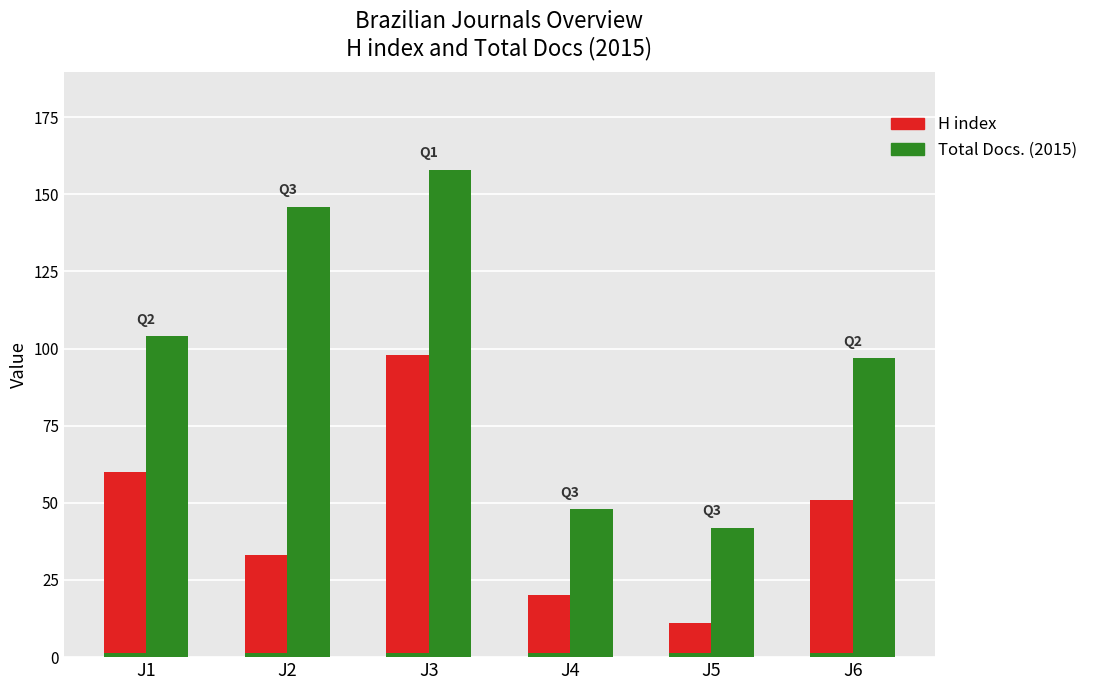

Is it true that H index equals 10 at J4?

False